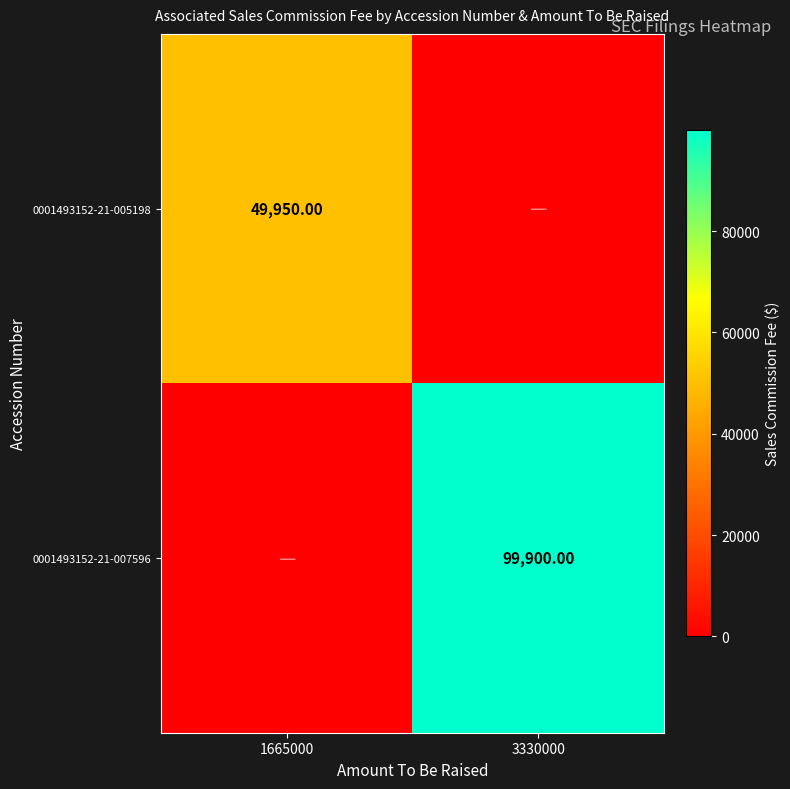

The 0001493152-21-005198 series shows 49950 at 1665000. True or false?

True